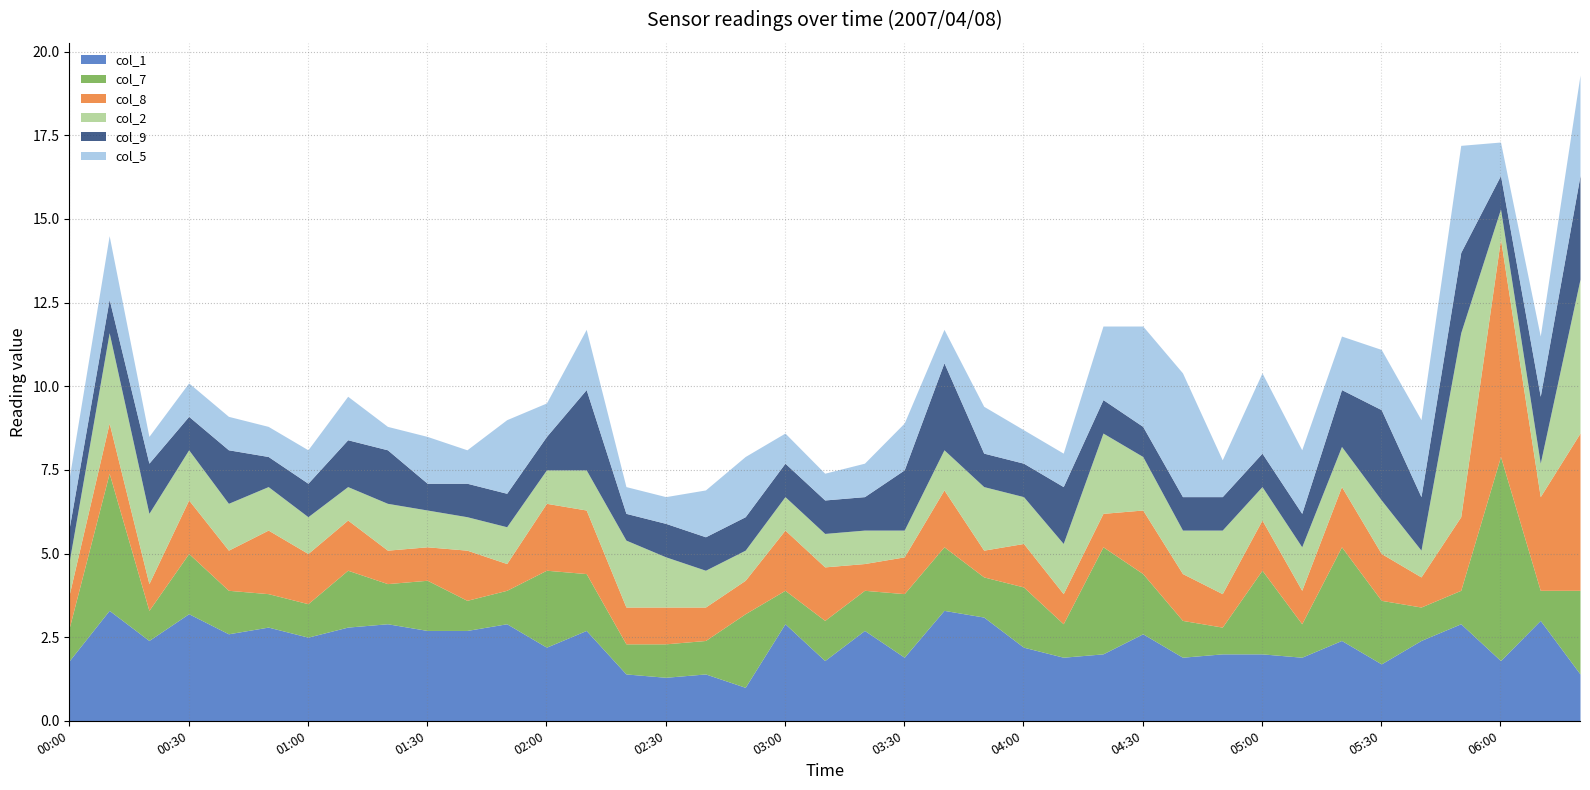

Reading left to right, transcribe all the data shown in this chart.

col_1: 2007/04/08 00:00=1.8	2007/04/08 00:10=3.3	2007/04/08 00:20=2.4	2007/04/08 00:30=3.2	2007/04/08 00:40=2.6	2007/04/08 00:50=2.8	2007/04/08 01:00=2.5	2007/04/08 01:10=2.8	2007/04/08 01:20=2.9	2007/04/08 01:30=2.7	2007/04/08 01:40=2.7	2007/04/08 01:50=2.9	2007/04/08 02:00=2.2	2007/04/08 02:10=2.7	2007/04/08 02:20=1.4	2007/04/08 02:30=1.3	2007/04/08 02:40=1.4	2007/04/08 02:50=1.0	2007/04/08 03:00=2.9	2007/04/08 03:10=1.8	2007/04/08 03:20=2.7	2007/04/08 03:30=1.9	2007/04/08 03:40=3.3	2007/04/08 03:50=3.1	2007/04/08 04:00=2.2	2007/04/08 04:10=1.9	2007/04/08 04:20=2.0	2007/04/08 04:30=2.6	2007/04/08 04:40=1.9	2007/04/08 04:50=2.0	2007/04/08 05:00=2.0	2007/04/08 05:10=1.9	2007/04/08 05:20=2.4	2007/04/08 05:30=1.7	2007/04/08 05:40=2.4	2007/04/08 05:50=2.9	2007/04/08 06:00=1.8	2007/04/08 06:10=3.0	2007/04/08 06:20=1.4
col_7: 2007/04/08 00:00=1.0	2007/04/08 00:10=4.1	2007/04/08 00:20=0.9	2007/04/08 00:30=1.8	2007/04/08 00:40=1.3	2007/04/08 00:50=1.0	2007/04/08 01:00=1.0	2007/04/08 01:10=1.7	2007/04/08 01:20=1.2	2007/04/08 01:30=1.5	2007/04/08 01:40=0.9	2007/04/08 01:50=1.0	2007/04/08 02:00=2.3	2007/04/08 02:10=1.7	2007/04/08 02:20=0.9	2007/04/08 02:30=1.0	2007/04/08 02:40=1.0	2007/04/08 02:50=2.2	2007/04/08 03:00=1.0	2007/04/08 03:10=1.2	2007/04/08 03:20=1.2	2007/04/08 03:30=1.9	2007/04/08 03:40=1.9	2007/04/08 03:50=1.2	2007/04/08 04:00=1.8	2007/04/08 04:10=1.0	2007/04/08 04:20=3.2	2007/04/08 04:30=1.8	2007/04/08 04:40=1.1	2007/04/08 04:50=0.8	2007/04/08 05:00=2.5	2007/04/08 05:10=1.0	2007/04/08 05:20=2.8	2007/04/08 05:30=1.9	2007/04/08 05:40=1.0	2007/04/08 05:50=1.0	2007/04/08 06:00=6.1	2007/04/08 06:10=0.9	2007/04/08 06:20=2.5
col_8: 2007/04/08 00:00=1.0	2007/04/08 00:10=1.5	2007/04/08 00:20=0.8	2007/04/08 00:30=1.6	2007/04/08 00:40=1.2	2007/04/08 00:50=1.9	2007/04/08 01:00=1.5	2007/04/08 01:10=1.5	2007/04/08 01:20=1.0	2007/04/08 01:30=1.0	2007/04/08 01:40=1.5	2007/04/08 01:50=0.8	2007/04/08 02:00=2.0	2007/04/08 02:10=1.9	2007/04/08 02:20=1.1	2007/04/08 02:30=1.1	2007/04/08 02:40=1.0	2007/04/08 02:50=1.0	2007/04/08 03:00=1.8	2007/04/08 03:10=1.6	2007/04/08 03:20=0.8	2007/04/08 03:30=1.1	2007/04/08 03:40=1.7	2007/04/08 03:50=0.8	2007/04/08 04:00=1.3	2007/04/08 04:10=0.9	2007/04/08 04:20=1.0	2007/04/08 04:30=1.9	2007/04/08 04:40=1.4	2007/04/08 04:50=1.0	2007/04/08 05:00=1.5	2007/04/08 05:10=1.0	2007/04/08 05:20=1.8	2007/04/08 05:30=1.4	2007/04/08 05:40=0.9	2007/04/08 05:50=2.2	2007/04/08 06:00=6.5	2007/04/08 06:10=2.8	2007/04/08 06:20=4.7
col_2: 2007/04/08 00:00=1.0	2007/04/08 00:10=2.7	2007/04/08 00:20=2.1	2007/04/08 00:30=1.5	2007/04/08 00:40=1.4	2007/04/08 00:50=1.3	2007/04/08 01:00=1.1	2007/04/08 01:10=1.0	2007/04/08 01:20=1.4	2007/04/08 01:30=1.1	2007/04/08 01:40=1.0	2007/04/08 01:50=1.1	2007/04/08 02:00=1.0	2007/04/08 02:10=1.2	2007/04/08 02:20=2.0	2007/04/08 02:30=1.5	2007/04/08 02:40=1.1	2007/04/08 02:50=0.9	2007/04/08 03:00=1.0	2007/04/08 03:10=1.0	2007/04/08 03:20=1.0	2007/04/08 03:30=0.8	2007/04/08 03:40=1.2	2007/04/08 03:50=1.9	2007/04/08 04:00=1.4	2007/04/08 04:10=1.5	2007/04/08 04:20=2.4	2007/04/08 04:30=1.6	2007/04/08 04:40=1.3	2007/04/08 04:50=1.9	2007/04/08 05:00=1.0	2007/04/08 05:10=1.3	2007/04/08 05:20=1.2	2007/04/08 05:30=1.6	2007/04/08 05:40=0.8	2007/04/08 05:50=5.5	2007/04/08 06:00=0.9	2007/04/08 06:10=1.0	2007/04/08 06:20=4.6
col_9: 2007/04/08 00:00=1.0	2007/04/08 00:10=1.0	2007/04/08 00:20=1.5	2007/04/08 00:30=1.0	2007/04/08 00:40=1.6	2007/04/08 00:50=0.9	2007/04/08 01:00=1.0	2007/04/08 01:10=1.4	2007/04/08 01:20=1.6	2007/04/08 01:30=0.8	2007/04/08 01:40=1.0	2007/04/08 01:50=1.0	2007/04/08 02:00=1.0	2007/04/08 02:10=2.4	2007/04/08 02:20=0.8	2007/04/08 02:30=1.0	2007/04/08 02:40=1.0	2007/04/08 02:50=1.0	2007/04/08 03:00=1.0	2007/04/08 03:10=1.0	2007/04/08 03:20=1.0	2007/04/08 03:30=1.8	2007/04/08 03:40=2.6	2007/04/08 03:50=1.0	2007/04/08 04:00=1.0	2007/04/08 04:10=1.7	2007/04/08 04:20=1.0	2007/04/08 04:30=0.9	2007/04/08 04:40=1.0	2007/04/08 04:50=1.0	2007/04/08 05:00=1.0	2007/04/08 05:10=1.0	2007/04/08 05:20=1.7	2007/04/08 05:30=2.7	2007/04/08 05:40=1.6	2007/04/08 05:50=2.4	2007/04/08 06:00=1.0	2007/04/08 06:10=2.0	2007/04/08 06:20=3.1
col_5: 2007/04/08 00:00=1.5	2007/04/08 00:10=1.9	2007/04/08 00:20=0.8	2007/04/08 00:30=1.0	2007/04/08 00:40=1.0	2007/04/08 00:50=0.9	2007/04/08 01:00=1.0	2007/04/08 01:10=1.3	2007/04/08 01:20=0.7	2007/04/08 01:30=1.4	2007/04/08 01:40=1.0	2007/04/08 01:50=2.2	2007/04/08 02:00=1.0	2007/04/08 02:10=1.8	2007/04/08 02:20=0.8	2007/04/08 02:30=0.8	2007/04/08 02:40=1.4	2007/04/08 02:50=1.8	2007/04/08 03:00=0.9	2007/04/08 03:10=0.8	2007/04/08 03:20=1.0	2007/04/08 03:30=1.4	2007/04/08 03:40=1.0	2007/04/08 03:50=1.4	2007/04/08 04:00=1.0	2007/04/08 04:10=1.0	2007/04/08 04:20=2.2	2007/04/08 04:30=3.0	2007/04/08 04:40=3.7	2007/04/08 04:50=1.1	2007/04/08 05:00=2.4	2007/04/08 05:10=1.9	2007/04/08 05:20=1.6	2007/04/08 05:30=1.8	2007/04/08 05:40=2.3	2007/04/08 05:50=3.2	2007/04/08 06:00=1.0	2007/04/08 06:10=1.8	2007/04/08 06:20=3.0